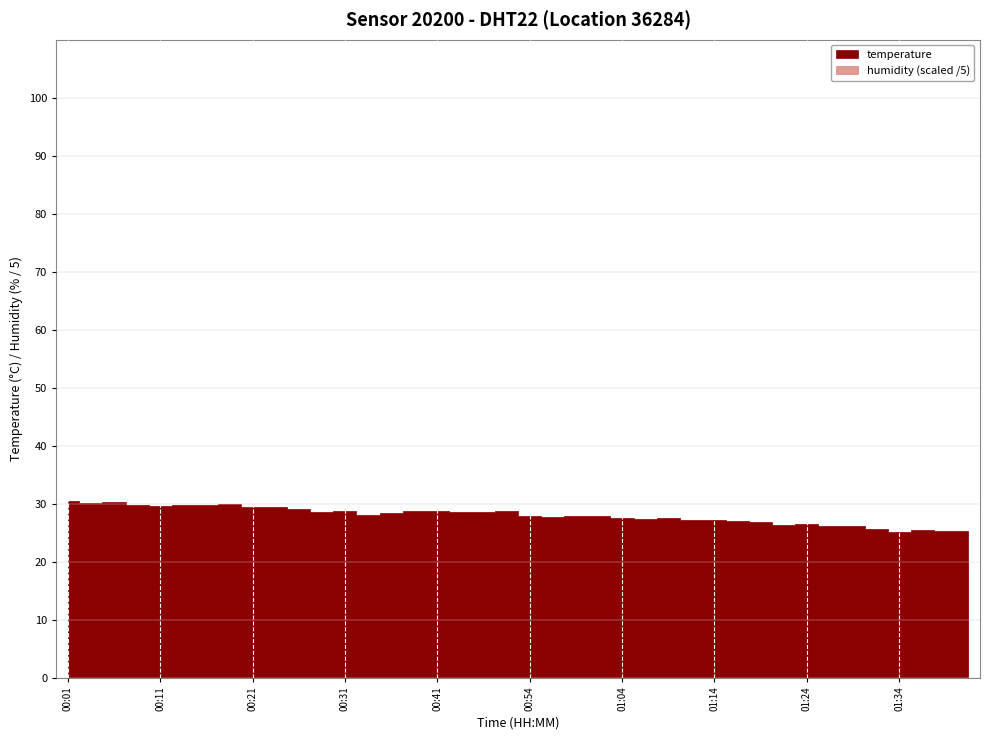

What is the total value across all series at 01:42?

125.2